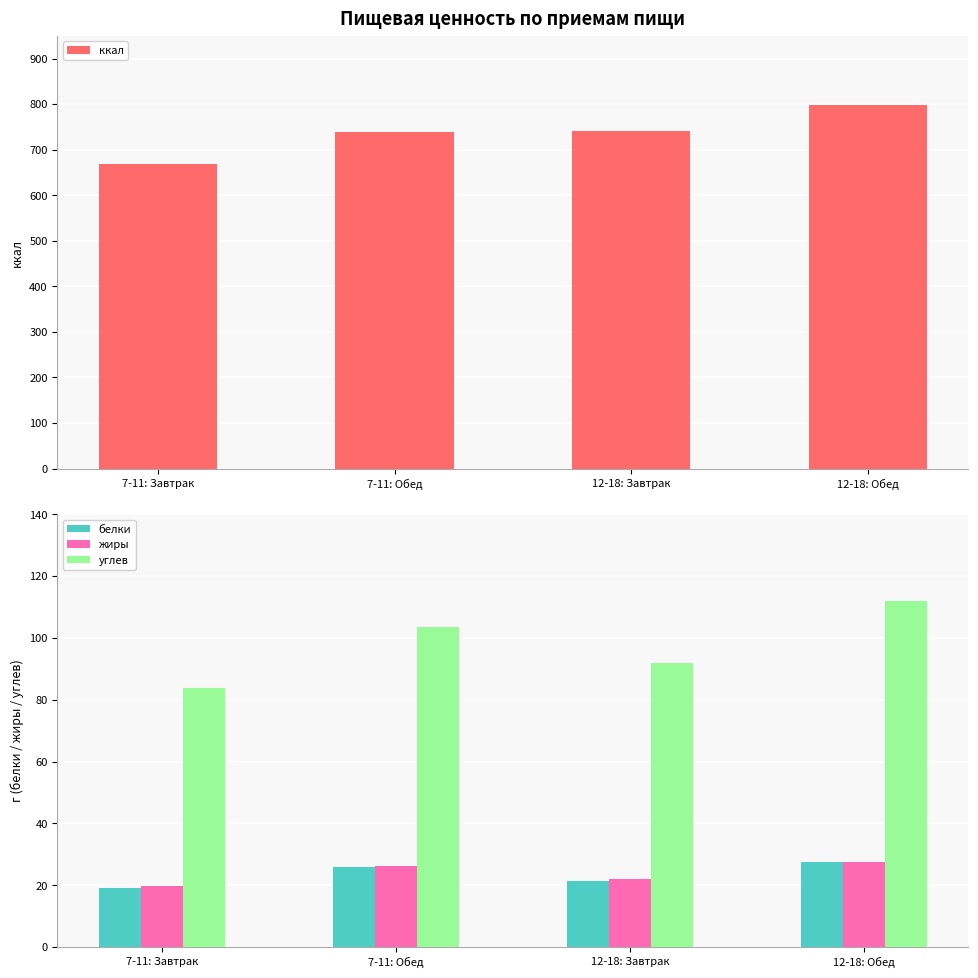

Which has a higher value, 7-11: Завтрак or 12-18: Завтрак?

12-18: Завтрак